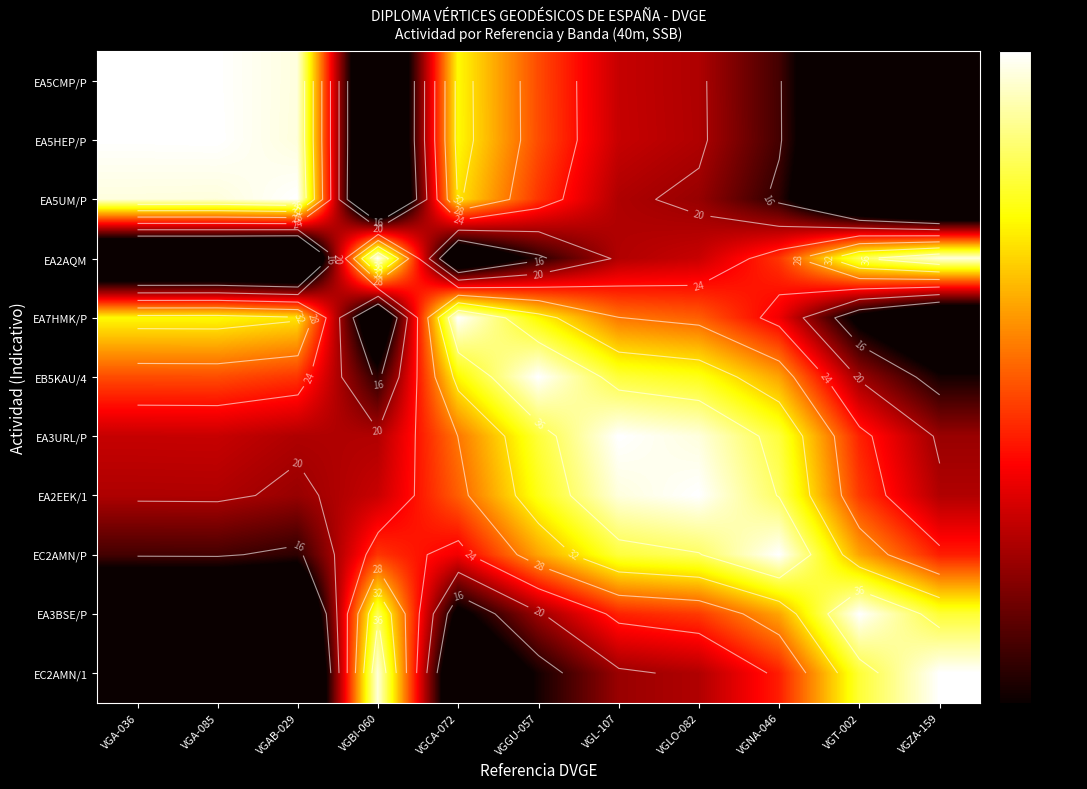

True or false: EB5KAU/4 has a value of 14.5 at VGZA-159.

True